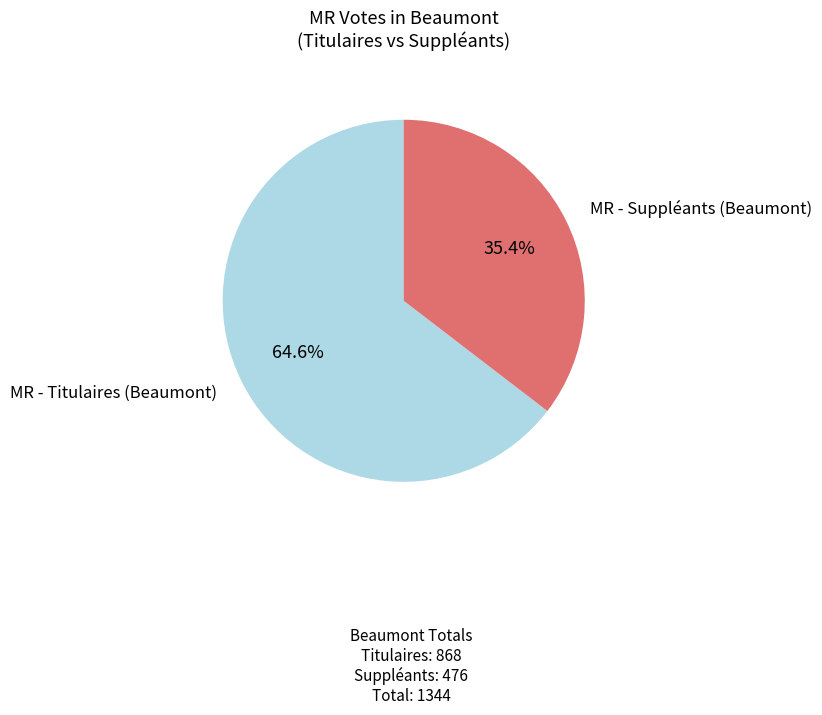

What is the total percentage of MR - Suppléants (Beaumont) and MR - Titulaires (Beaumont)?

100.0%